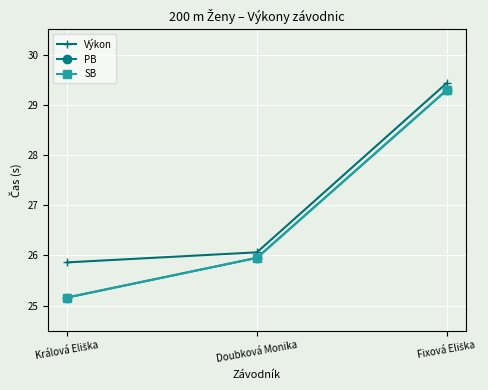

Does the chart have visible grid lines?

Yes